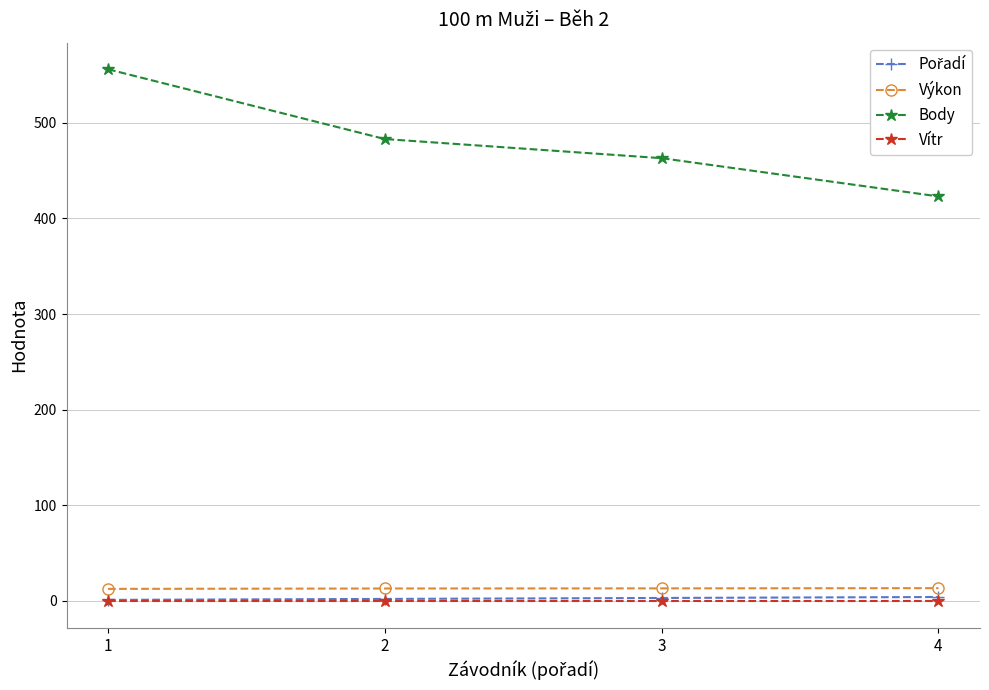

What is the lowest value of the Vítr series?

-0.4